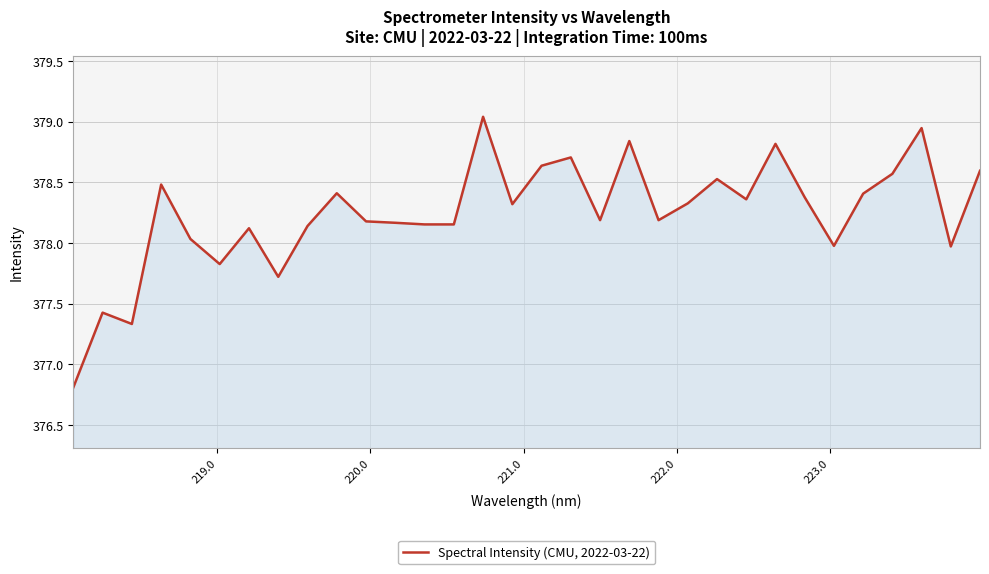

What is the smallest value displayed?

376.8